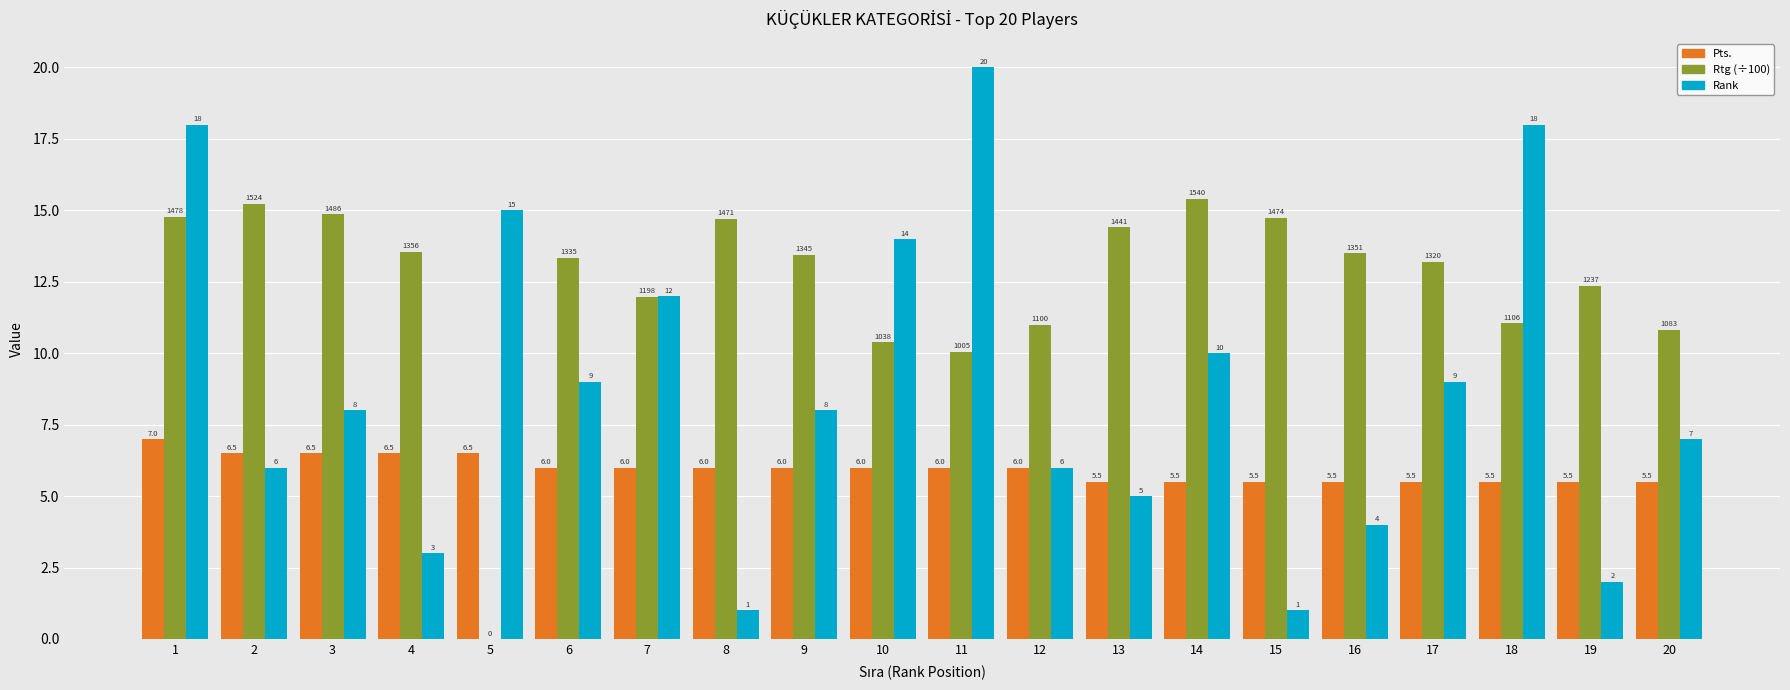

Where does the Rank series first go above 8?

1